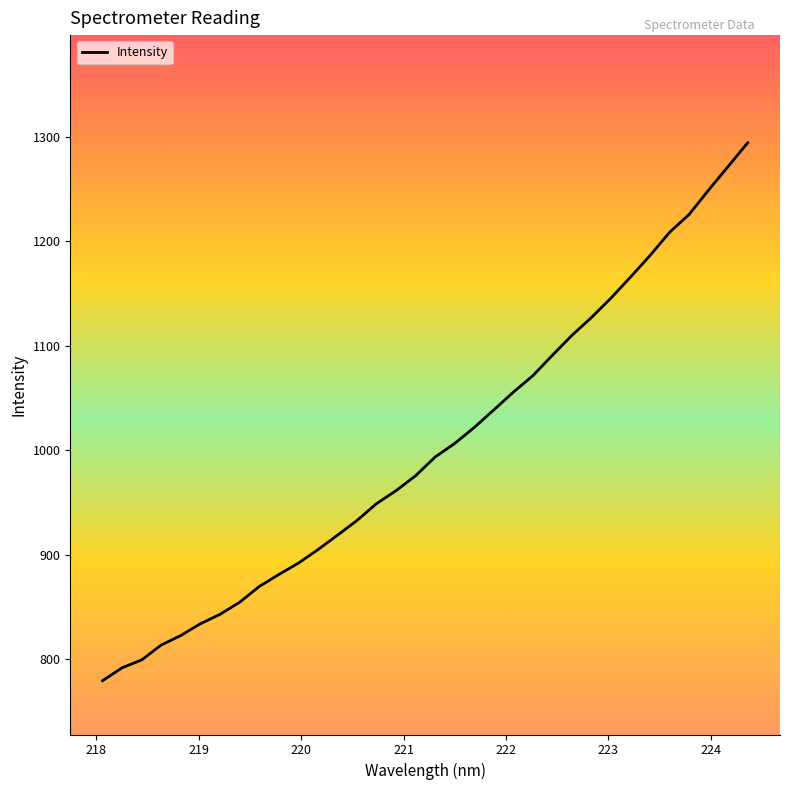

What is the difference between the maximum and minimum values?

514.7